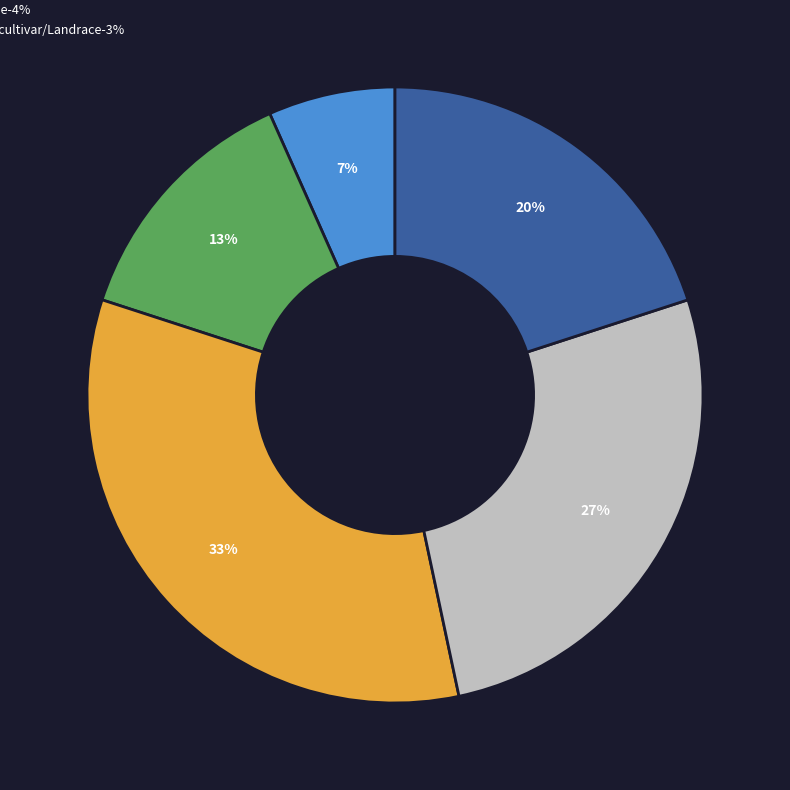

Is there any slice that represents more than half of the pie?

No